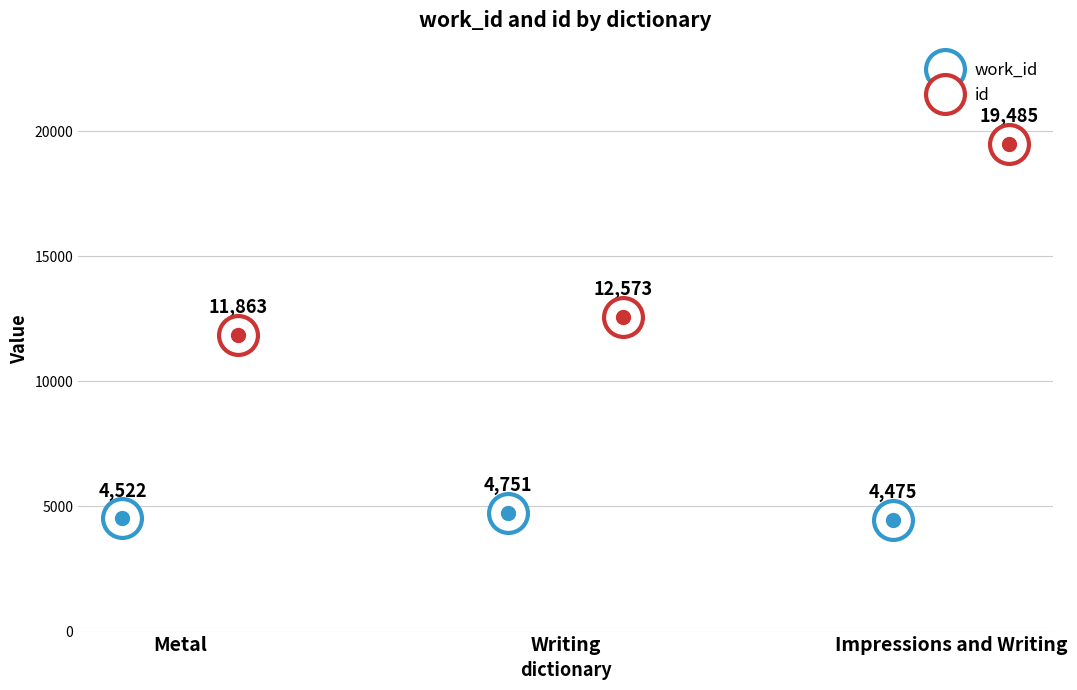

What is the difference between the highest and lowest values at Writing?

7822